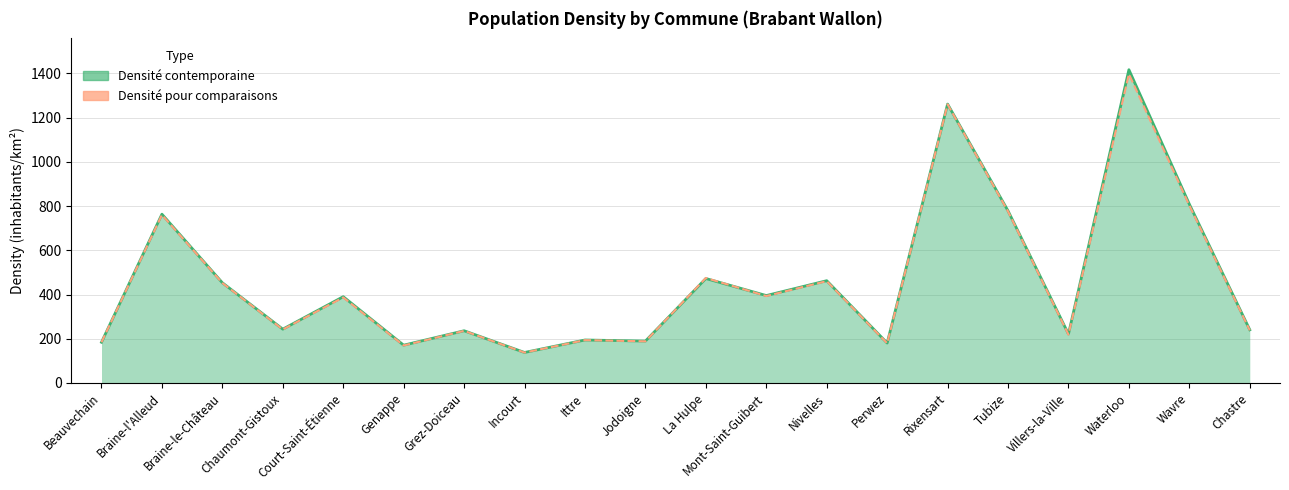

What is the average value of the Densité comparaisons series?

457.5